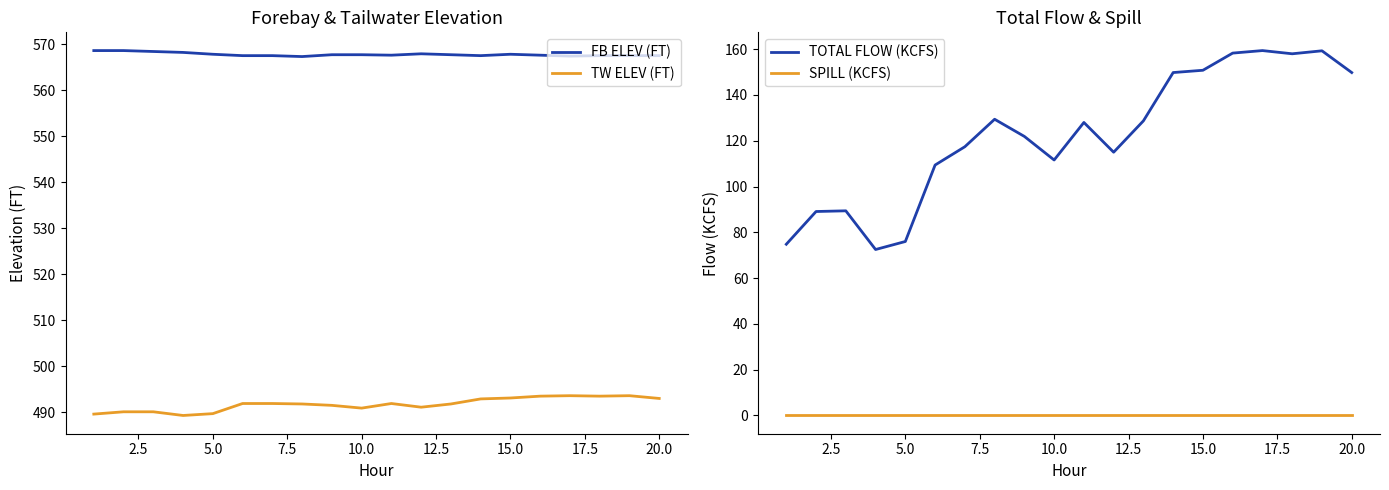

True or false: FB ELEV (FT) and TW ELEV (FT) intersect in this chart.

False